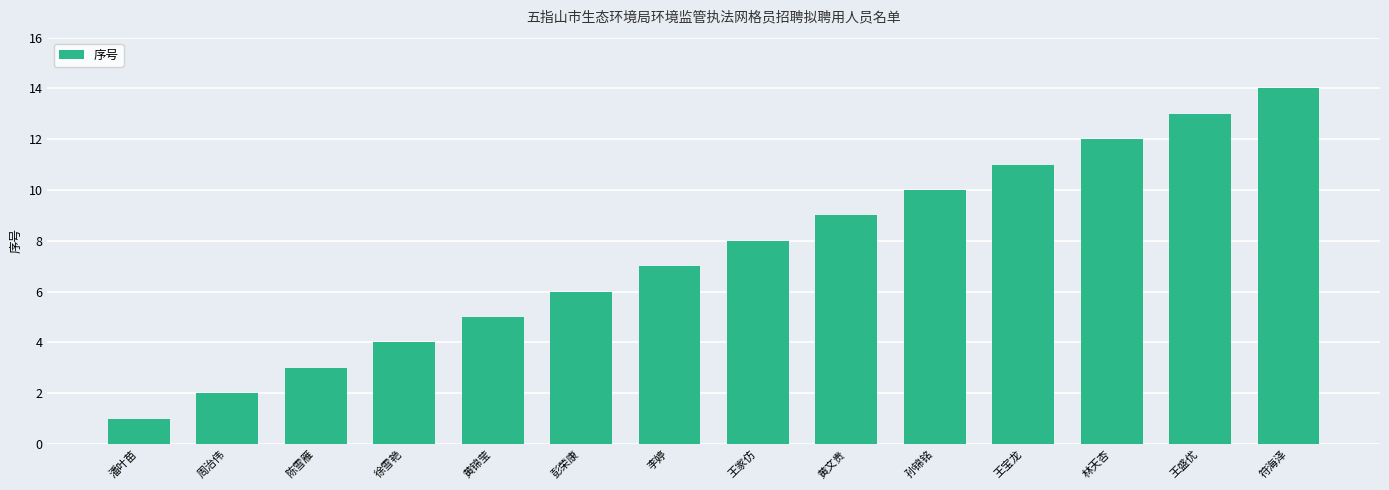

Reading right to left, list all the values displayed in this chart.

14	13	12	11	10	9	8	7	6	5	4	3	2	1